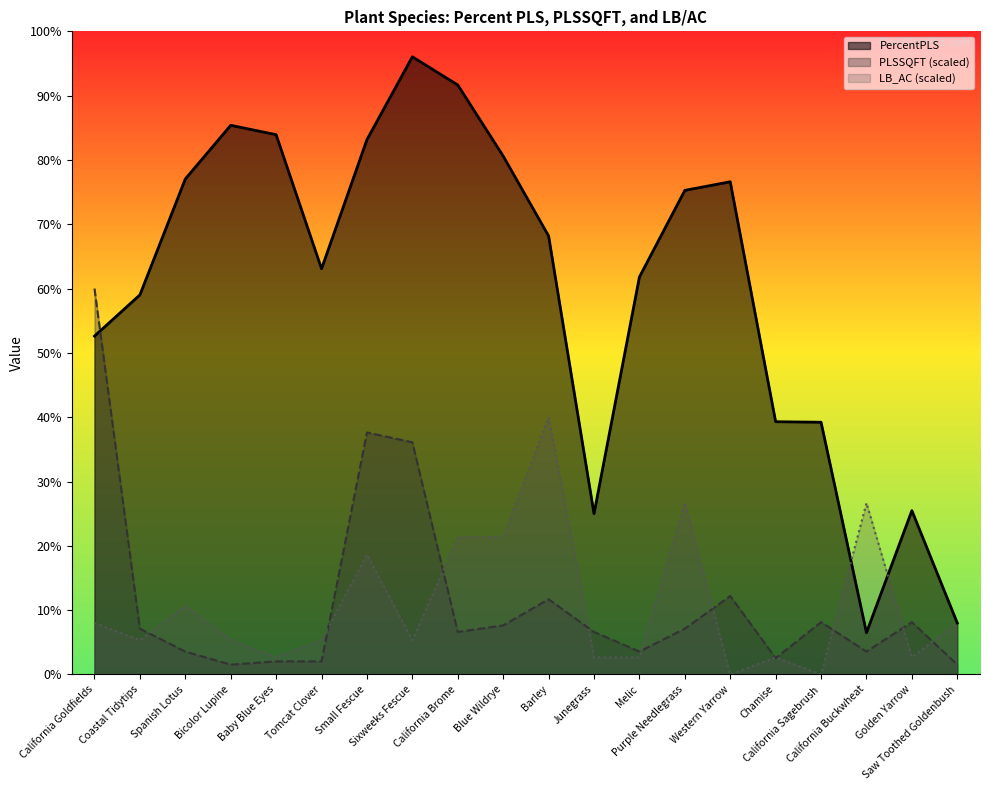

How many times do PLSSQFT and PercentPLS cross each other?

1